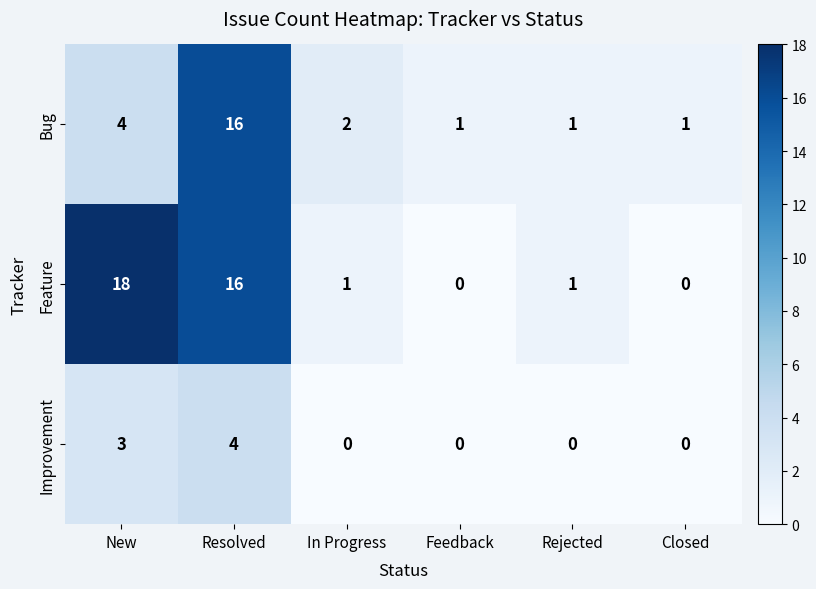

At which label does Bug reach its peak?

Resolved